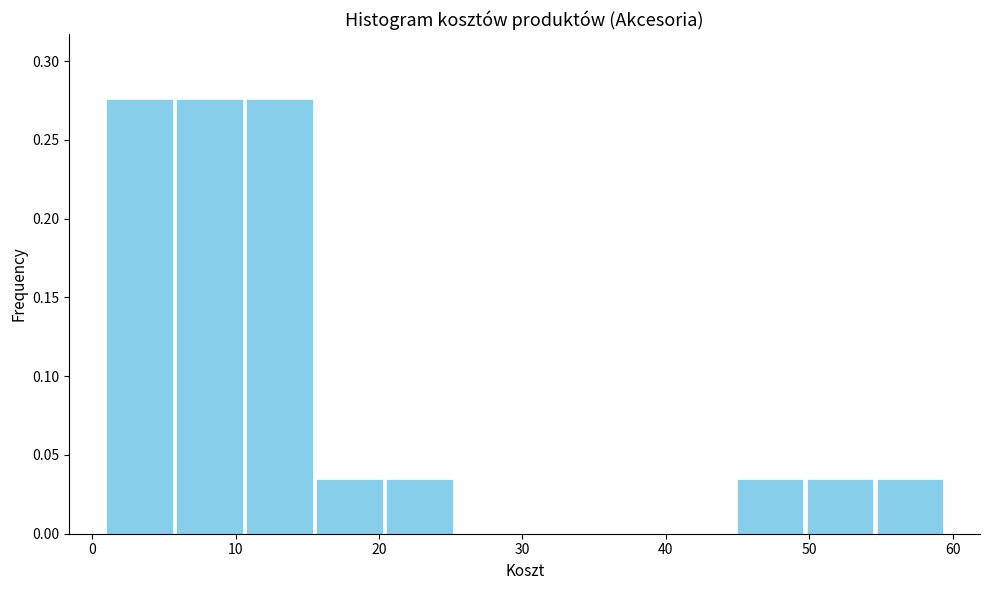

How tall is the bar that spans 55 to 59 on the x-axis? Neither the bar edges nor the heights are printed on the chart, so give them approximately, as read against the axes.

0.035